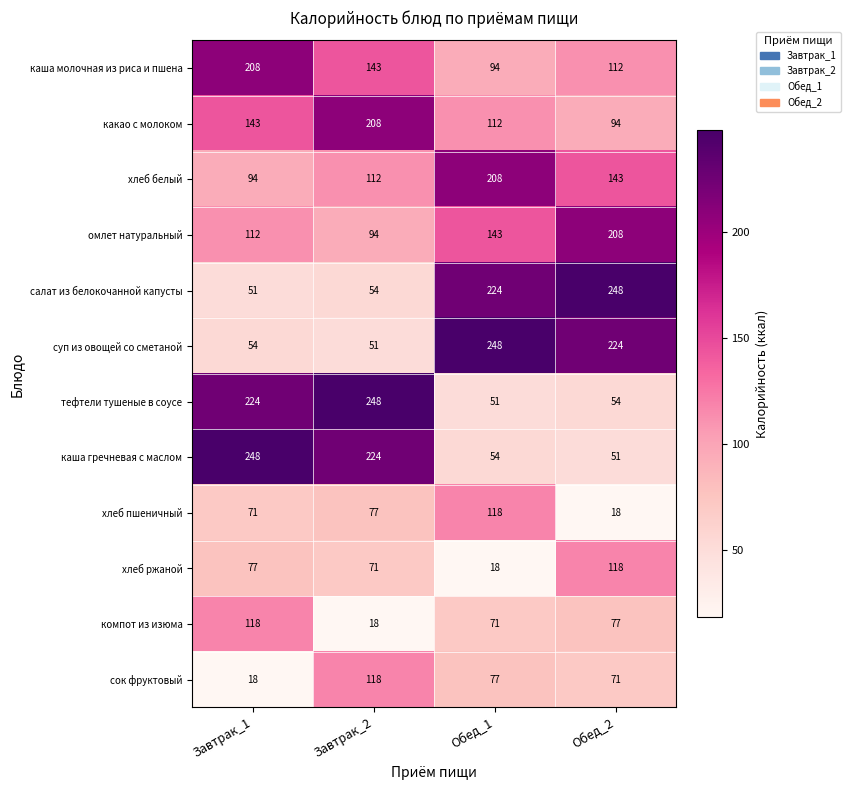

Where is сок фруктовый nearest to the value 68?

Обед_2